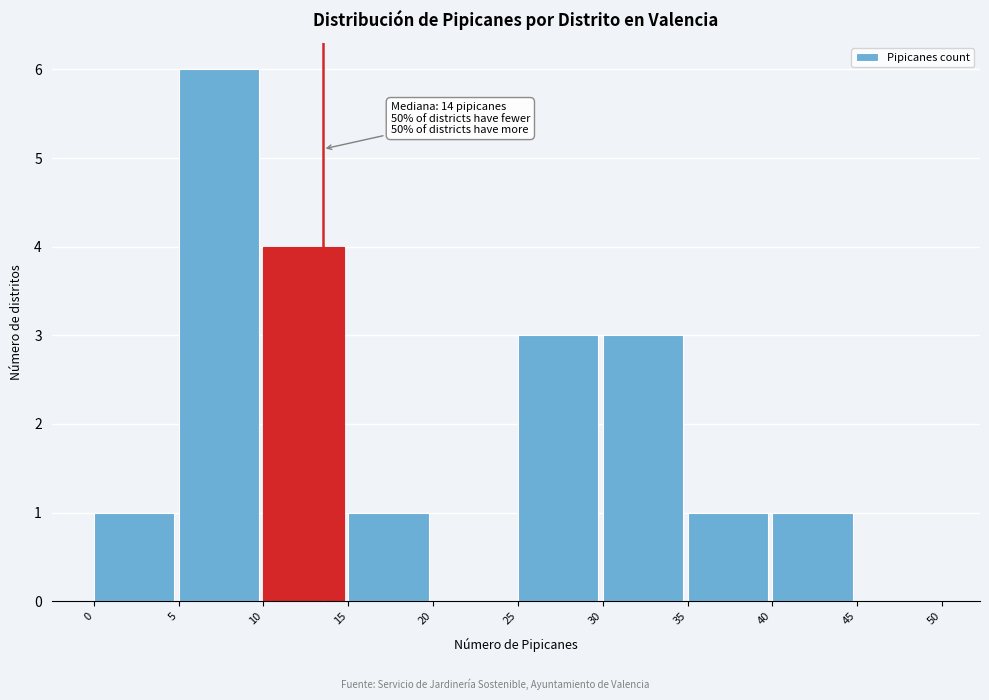

Which range on the x-axis has the tallest bar?

5 to 10